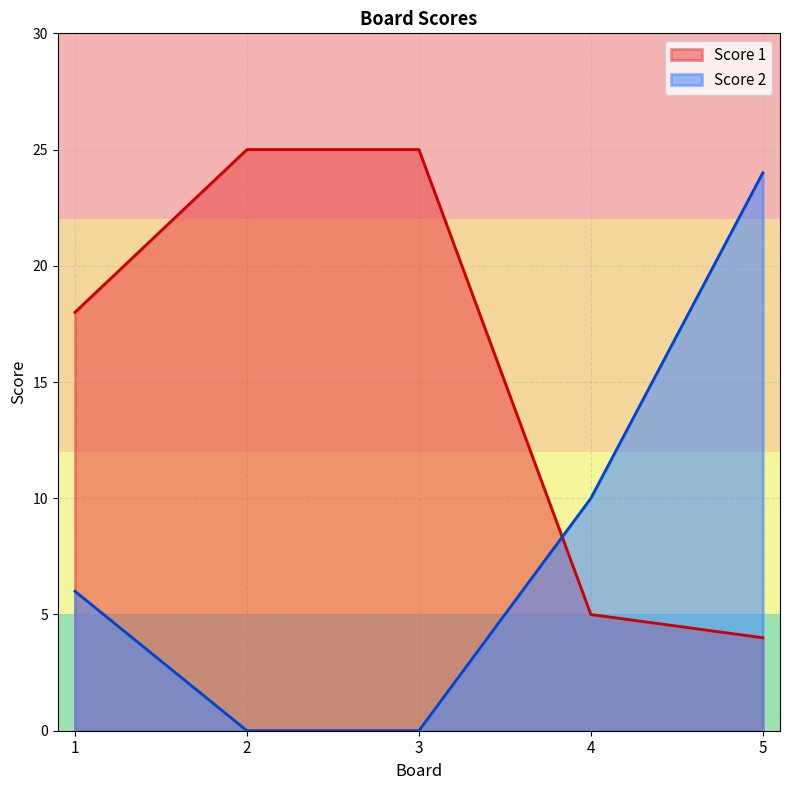

What is the difference between the second highest and minimum values in the Score 2 series?

10